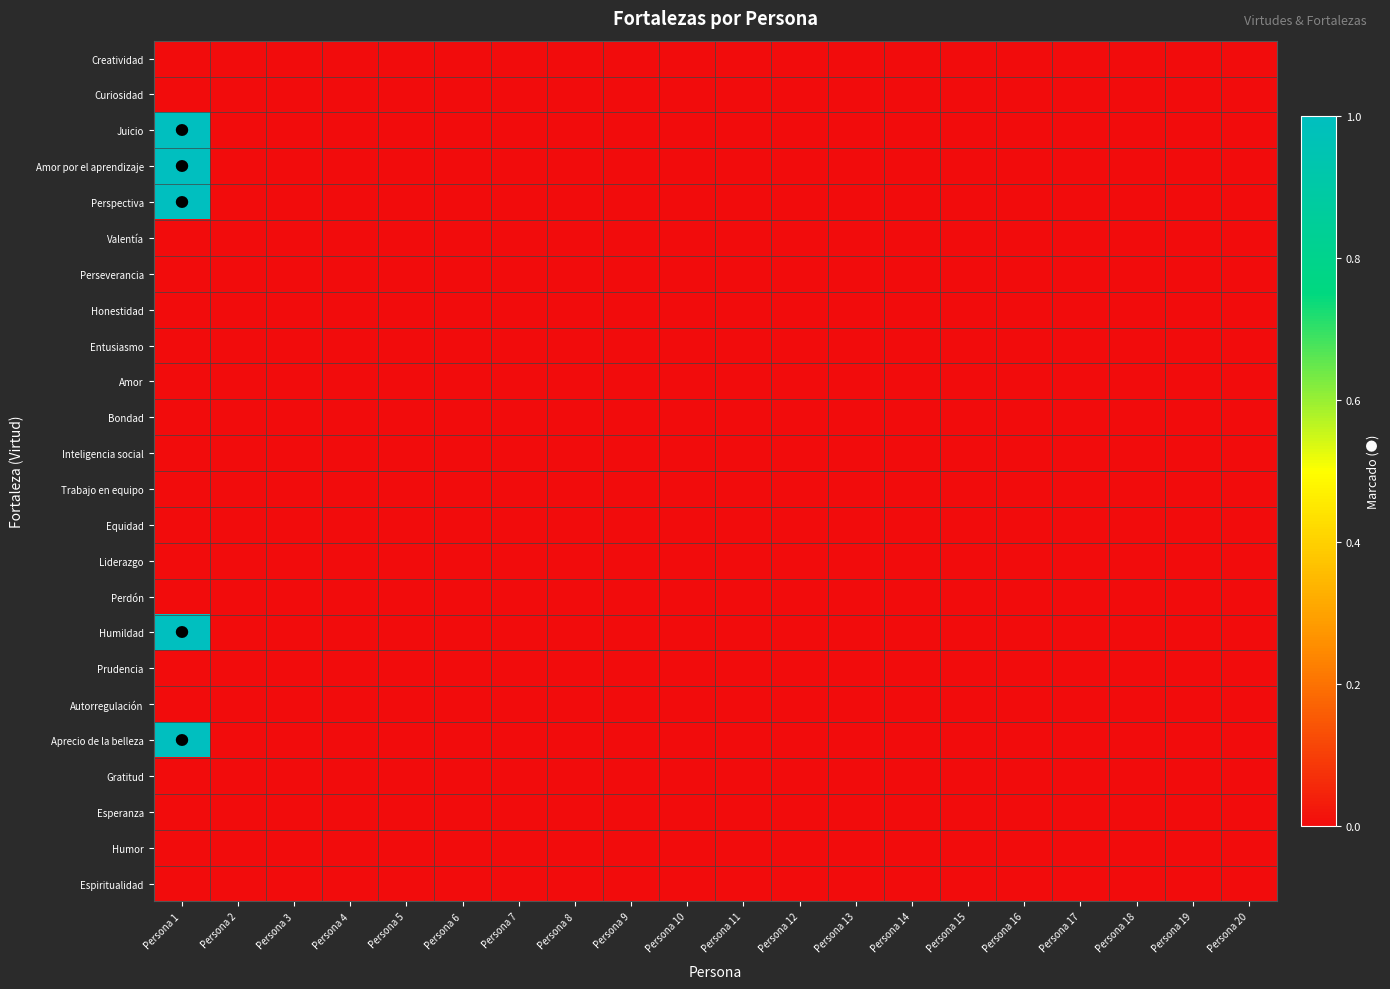

At which category is the sum across all series the highest?

Persona 1